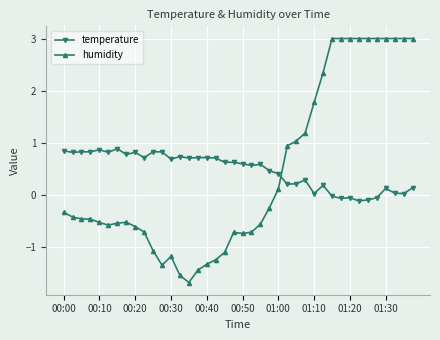

Which series has the widest spread of values?

humidity